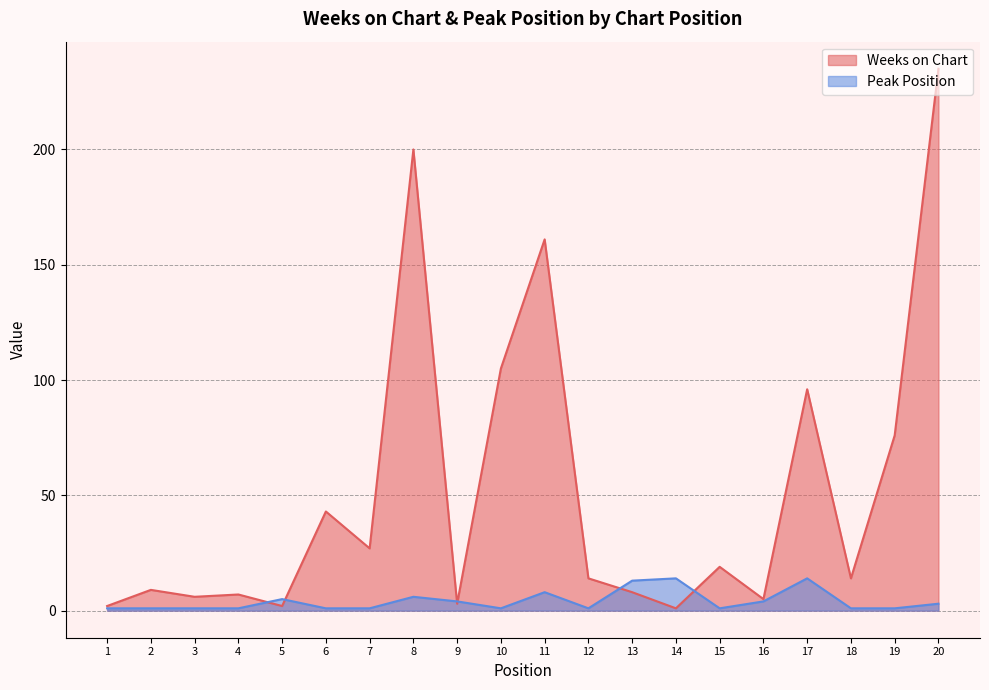

Reading right to left, transcribe all the data shown in this chart.

Weeks on Chart: 235	76	14	96	5	19	1	8	14	161	105	3	200	27	43	2	7	6	9	2
Peak Position: 3	1	1	14	4	1	14	13	1	8	1	4	6	1	1	5	1	1	1	1